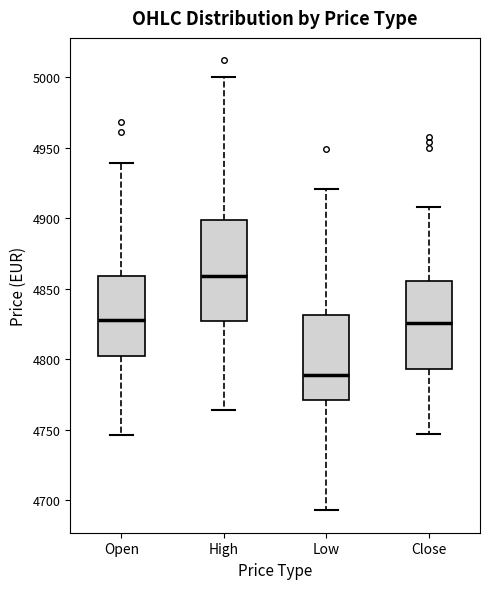

Where does the median line of the box for Low sit on the y-axis? The values are not printed on the chart, so give them approximately, as read against the axis.

4790